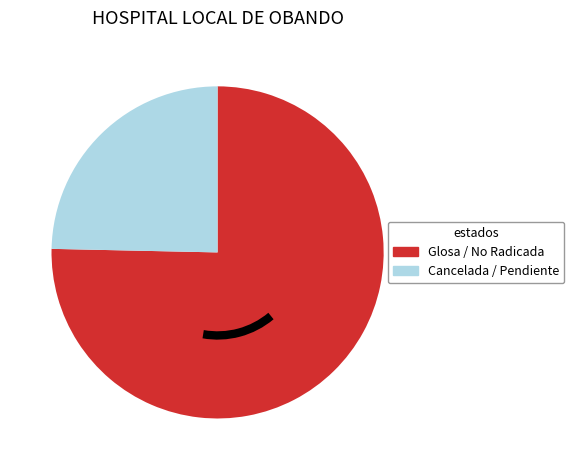

Approximately how many times larger is the value at Cancelada / Pendiente compared to Glosa / No Radicada?

0.3